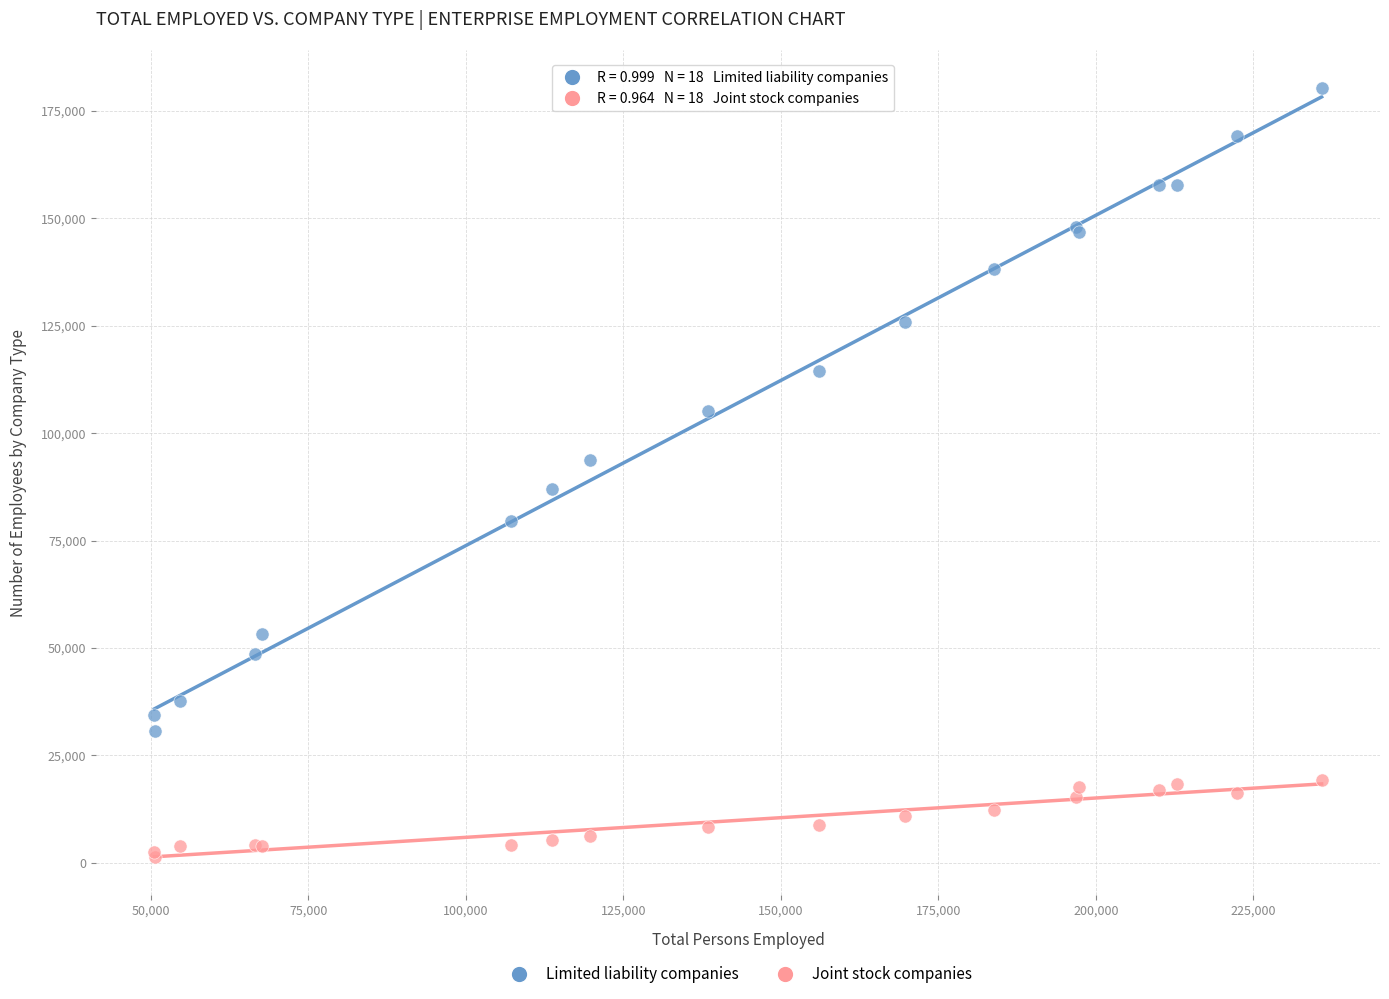

Which series has the widest spread of Y values?

Limited liability companies